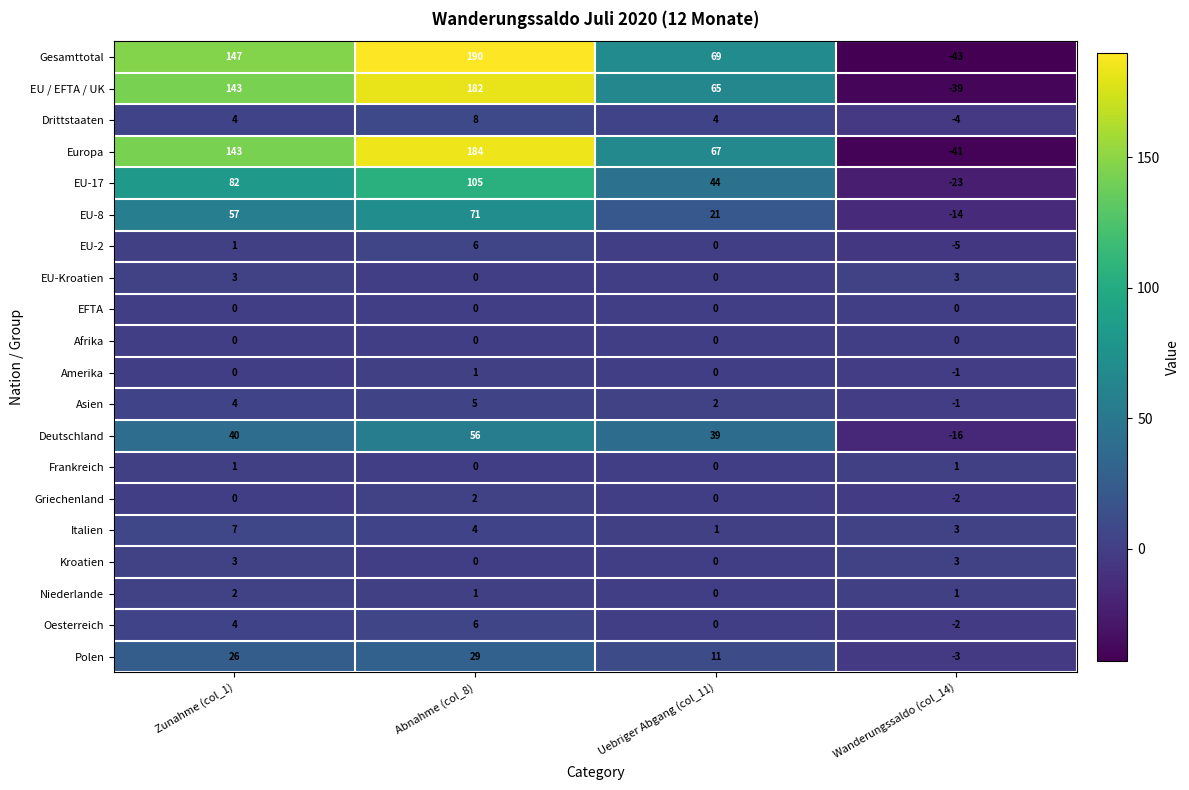

Is it true that Gesamttotal equals -65 at Wanderungssaldo (col_14)?

False